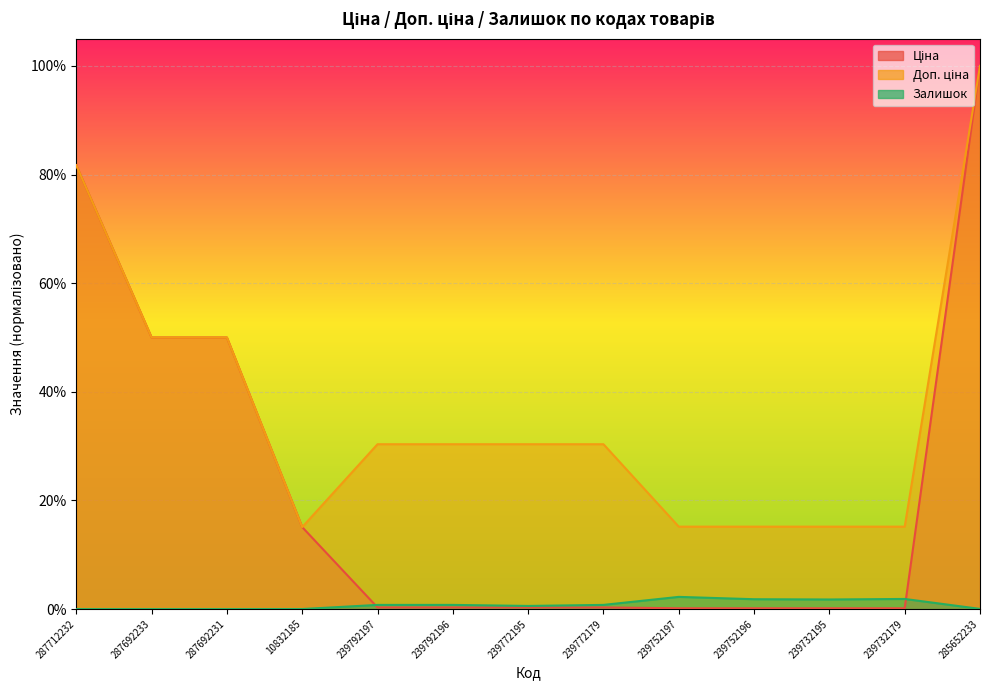

The value of Ціна at 10832185 is 0.2. True or false?

True